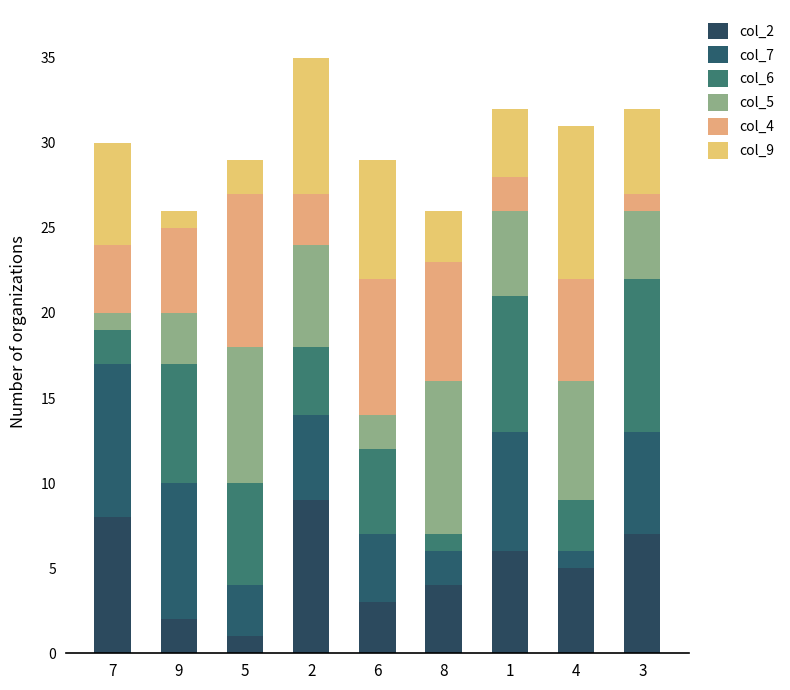

Does the chart contain any negative values?

No